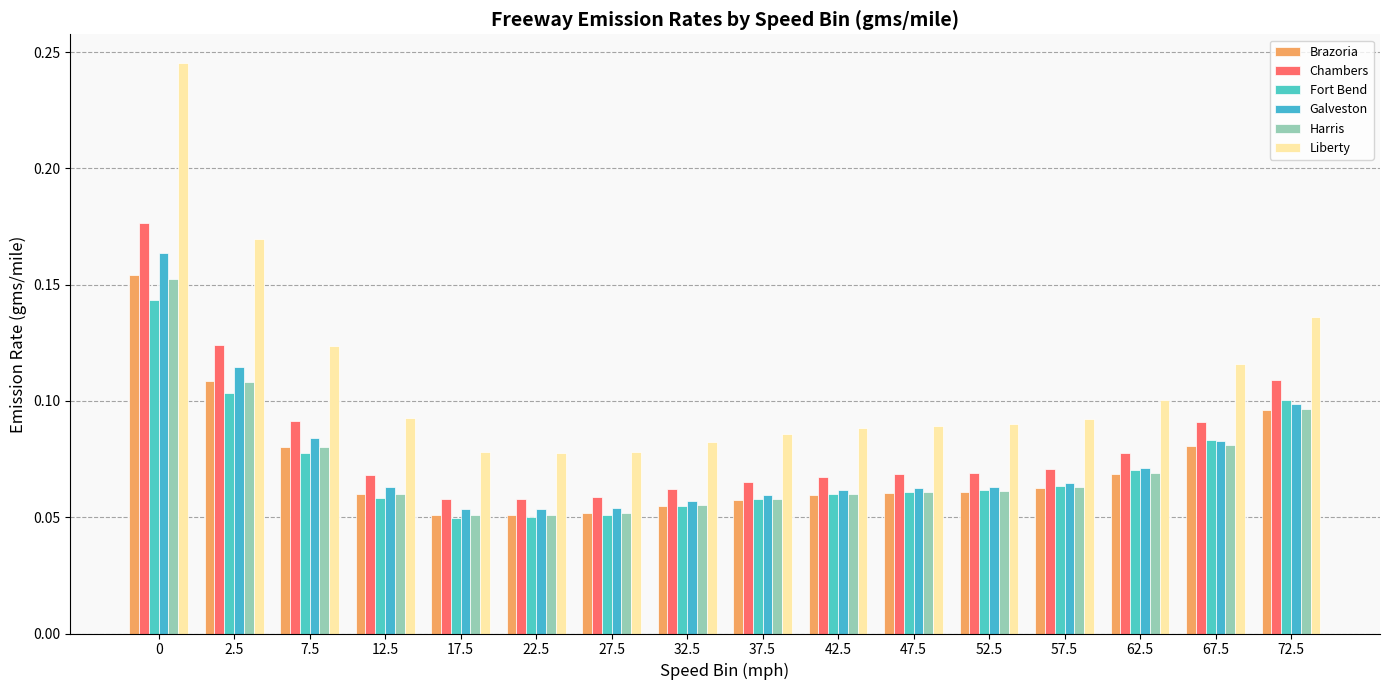

What is the sum of all Fort Bend values?

1.1